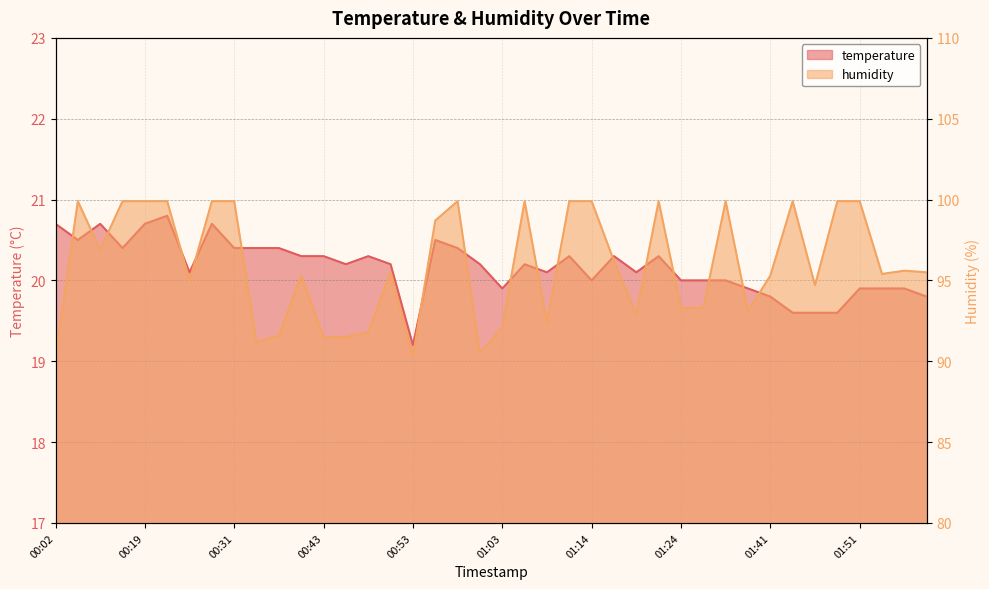

What is the minimum value shown in the chart?

19.2